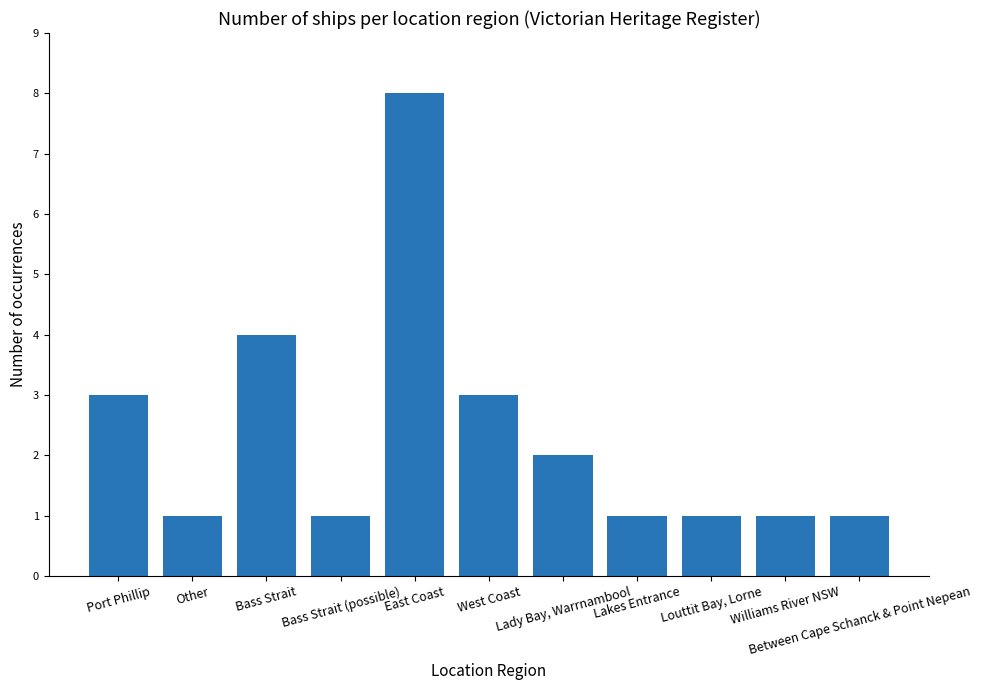

What is the value of the 6th bar from the left?

3